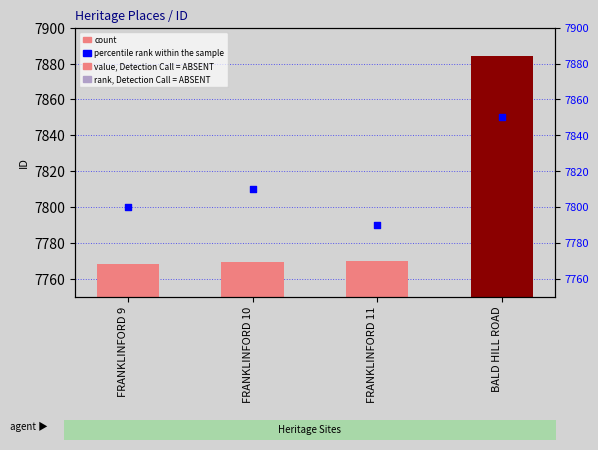

Which series contains the highest Y value?

ID